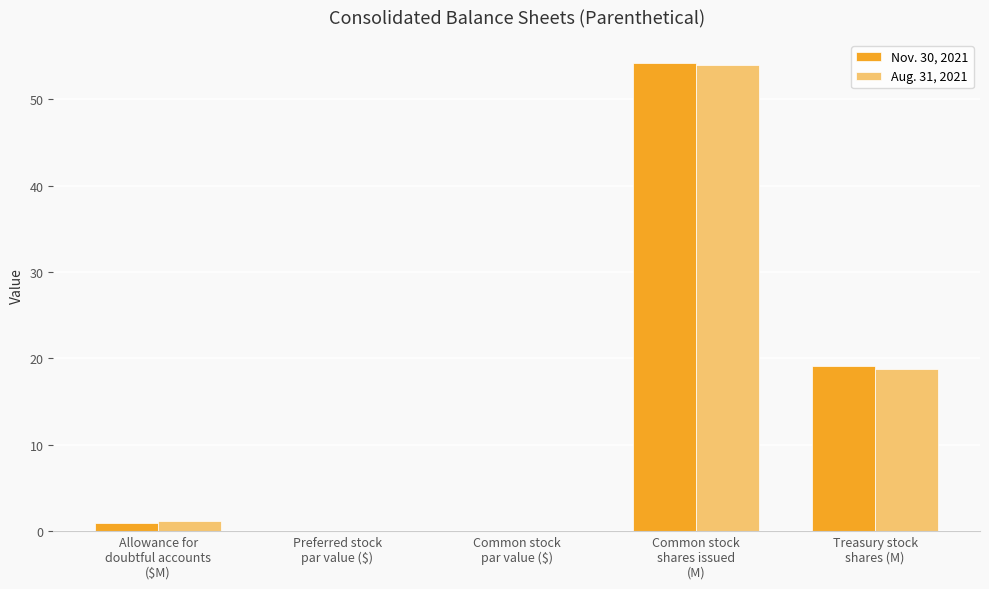

At which label does Nov. 30, 2021 reach its peak?

Common stock
shares issued
(M)